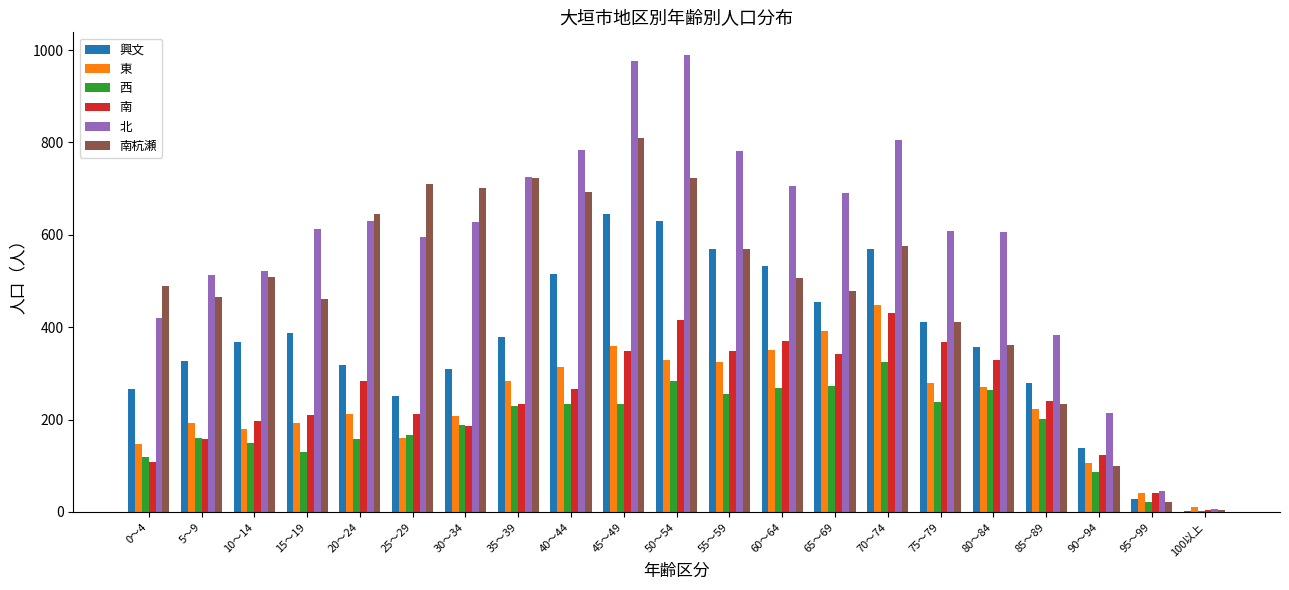

Which series changed the most between 0～4 and 95～99?

南杭瀬